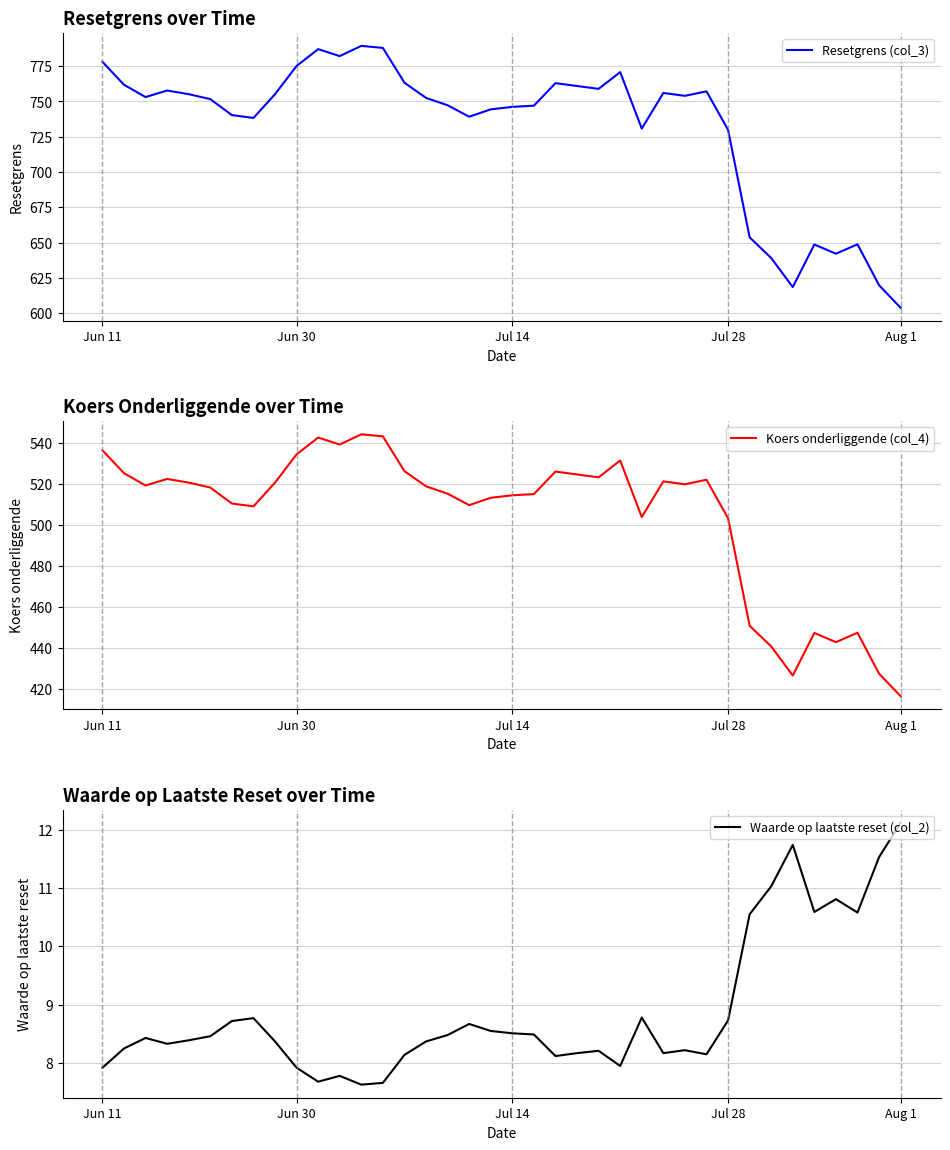

What is the lowest value of the Koers onderliggende (col_4) series?

416.5